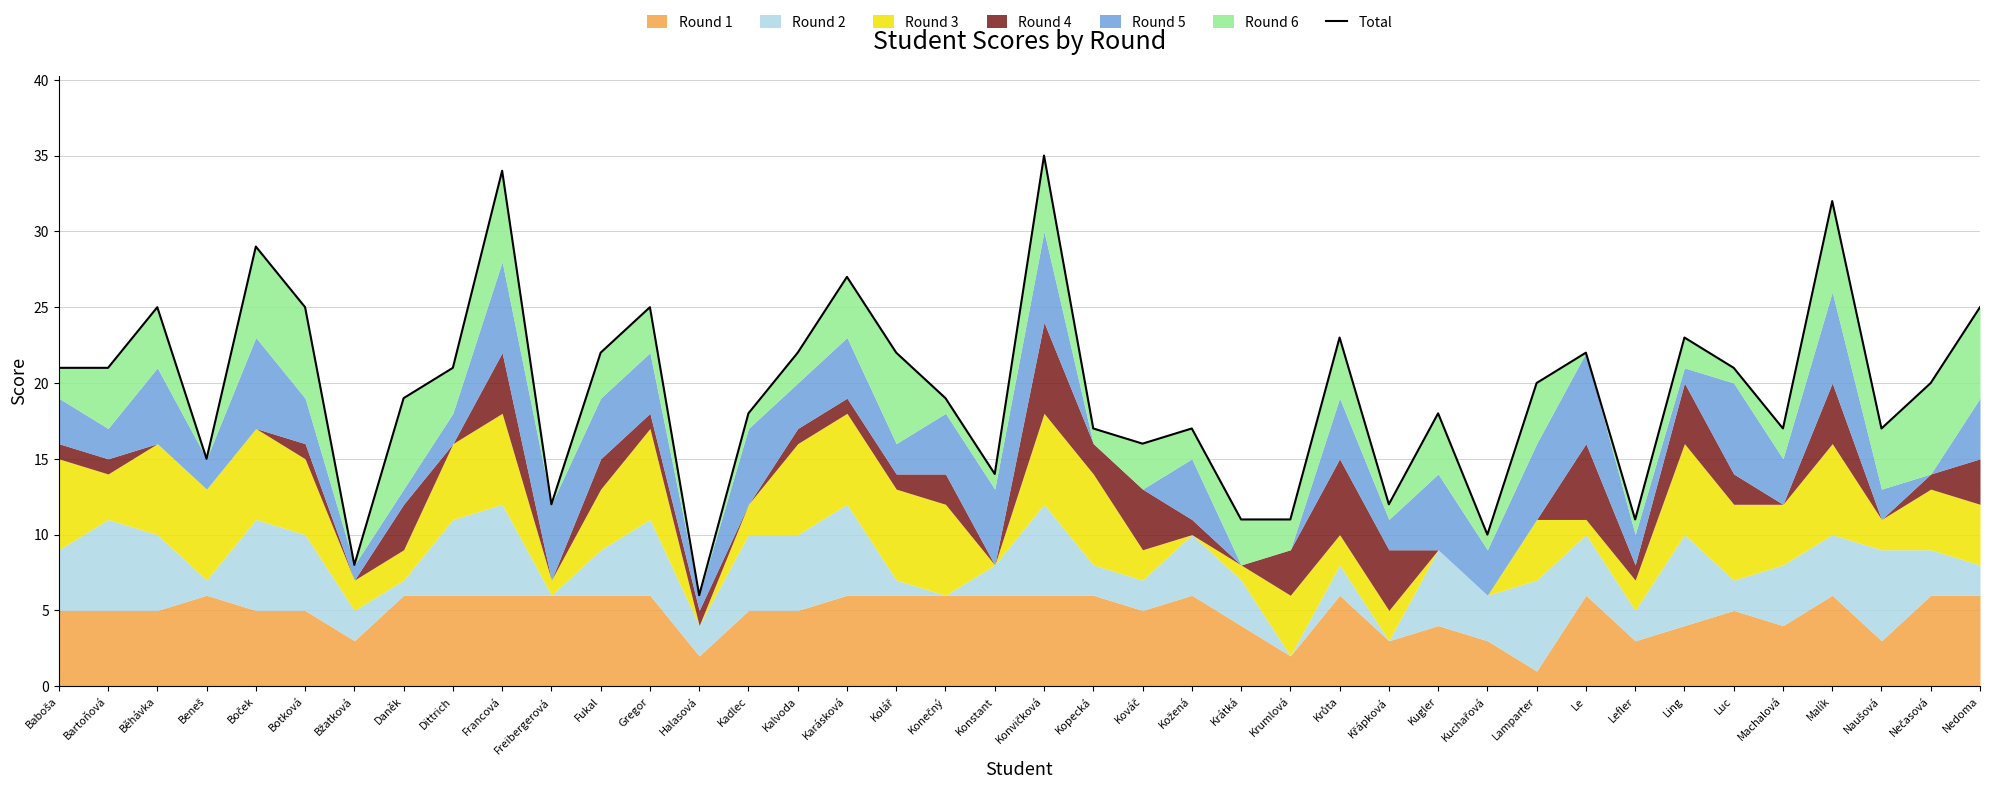

Where is the first local minimum?

Beneš